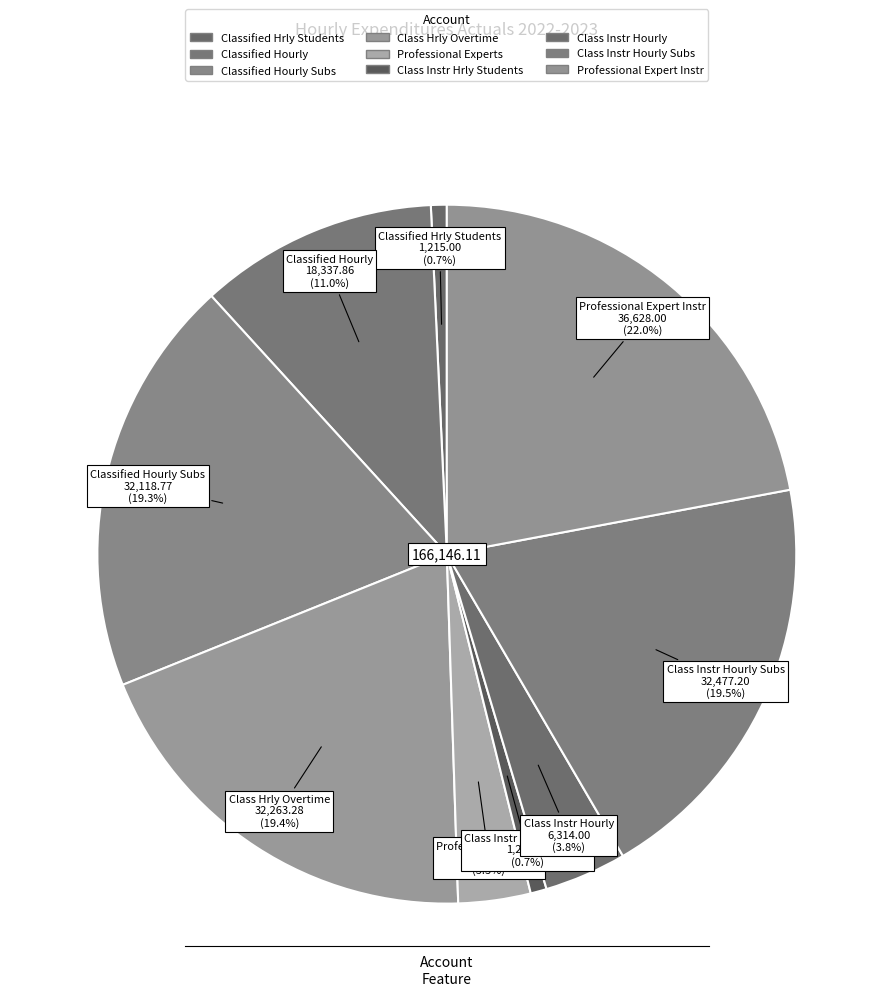

How many segments does this pie chart have?

9